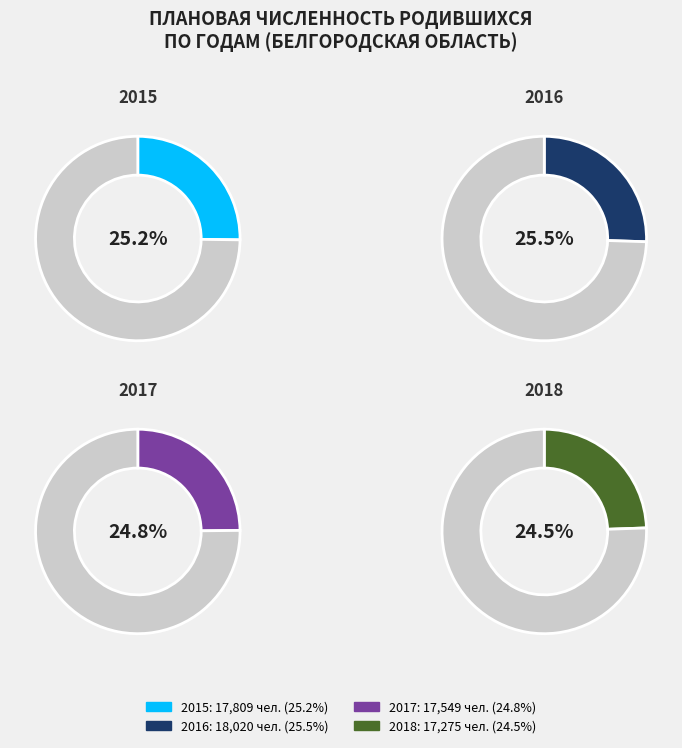

True or false: 2015 accounts for 15% of the total.

False